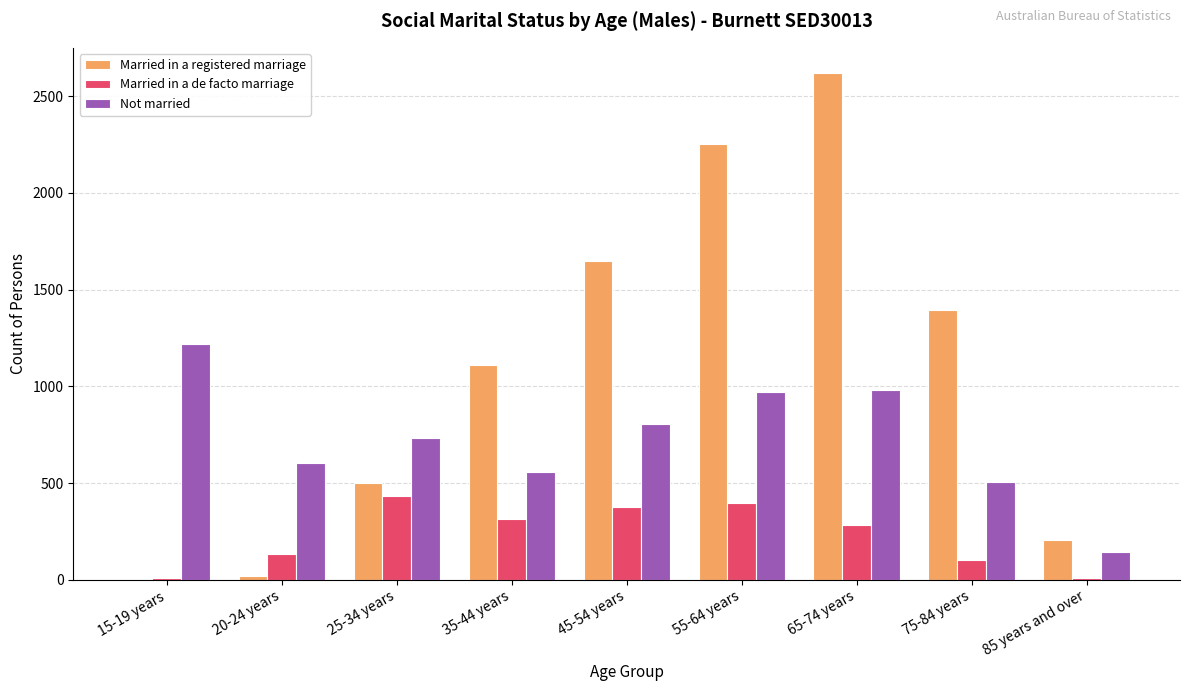

What is the sum of all Married in a de facto marriage values?

2066